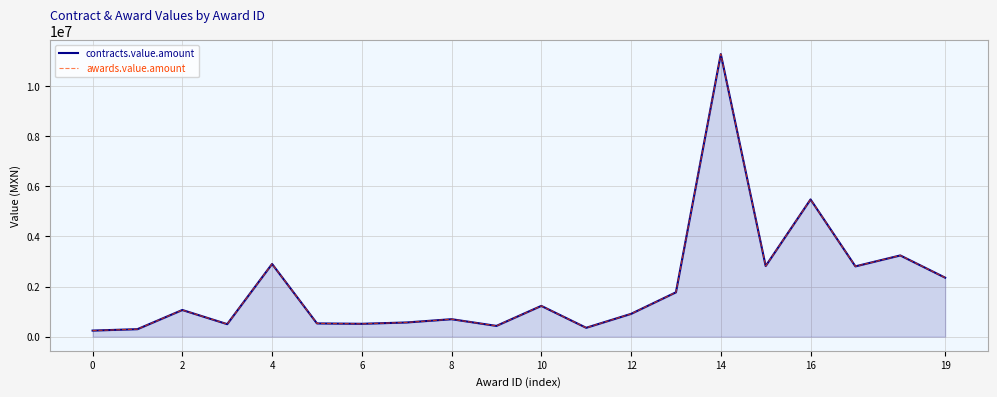

What is the approximate value of contracts.value.amount at 0?

243000.0